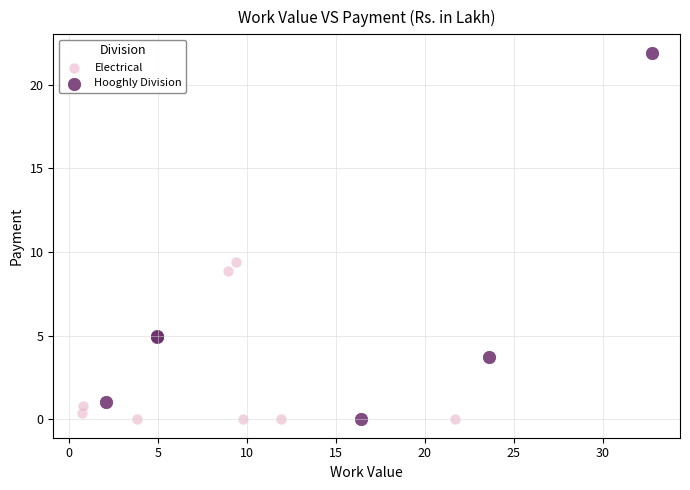

Which series has the largest Y range (max minus min)?

Hooghly Division